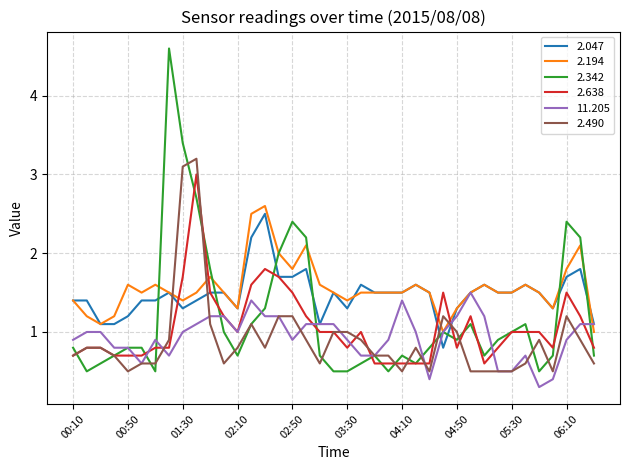

Which series ends up on top after the final intersection of 2.194 and 2.638?

2.194